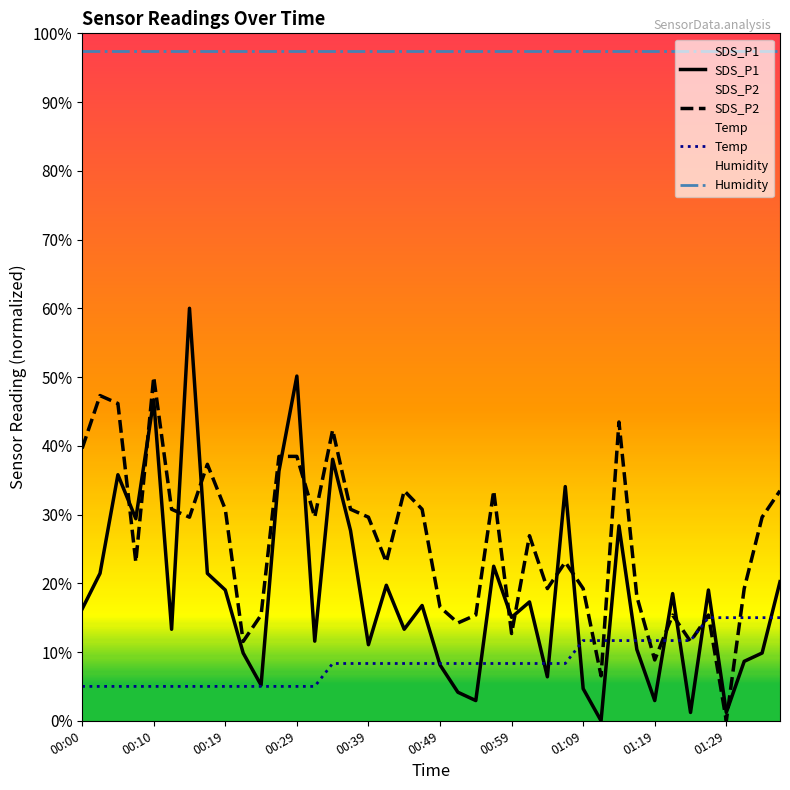

What position from the right is 23?

17